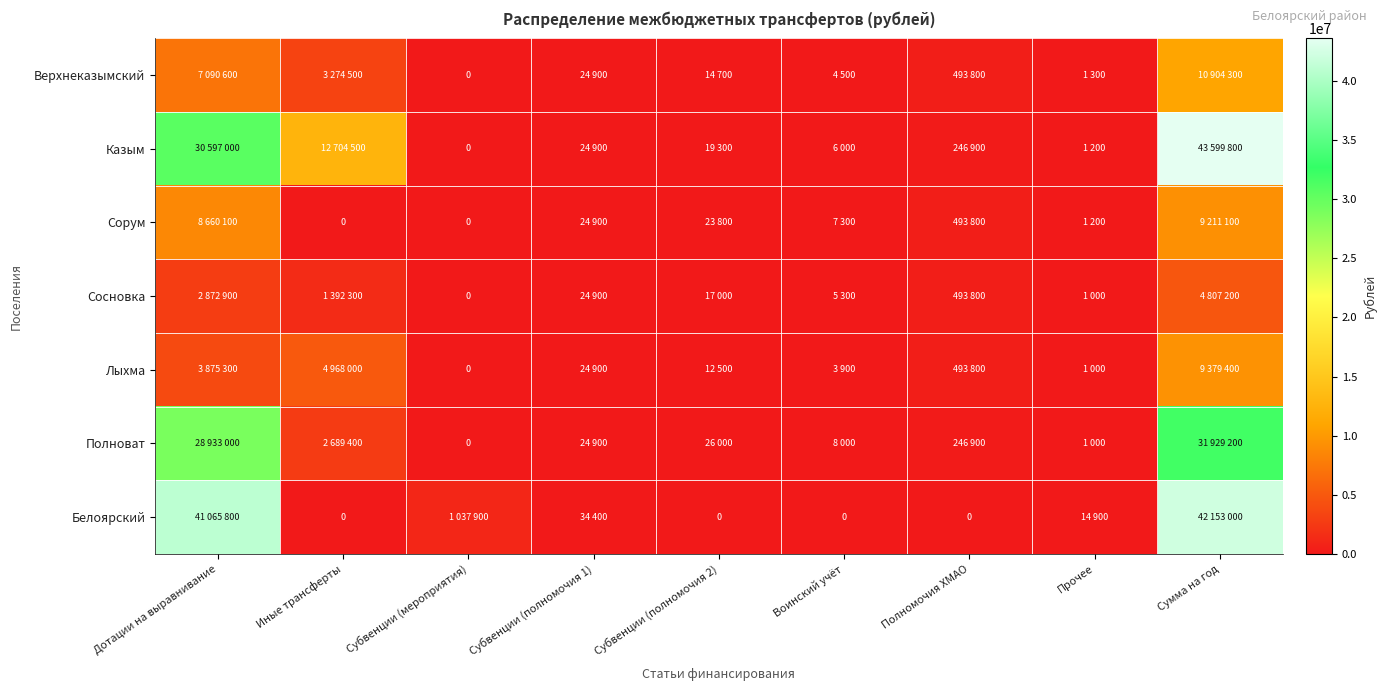

What is the difference between the highest and lowest values at Дотации на выравнивание?

38192900